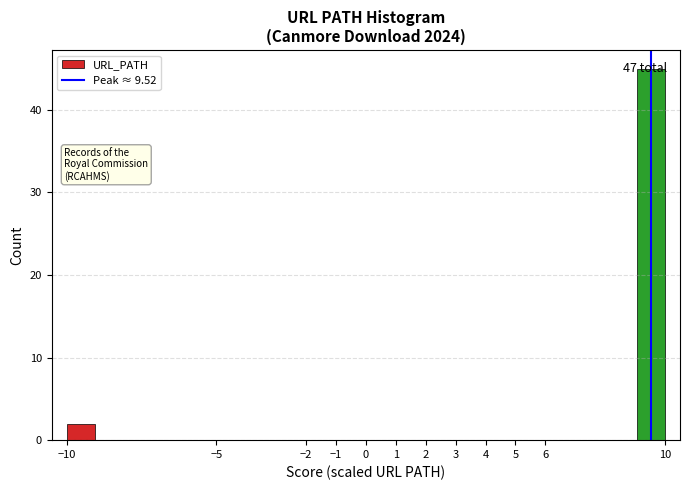

Which range on the x-axis has the tallest bar?

9.0 to 10.0